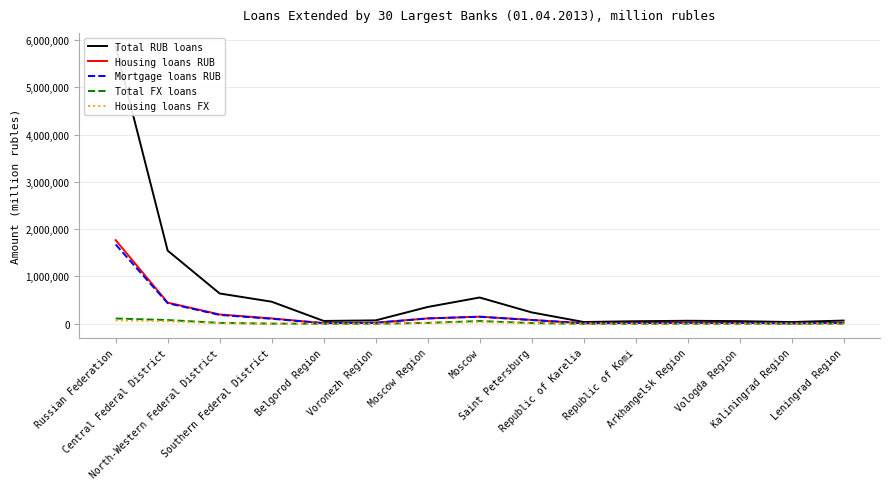

True or false: Housing loans FX and Total RUB loans intersect in this chart.

False